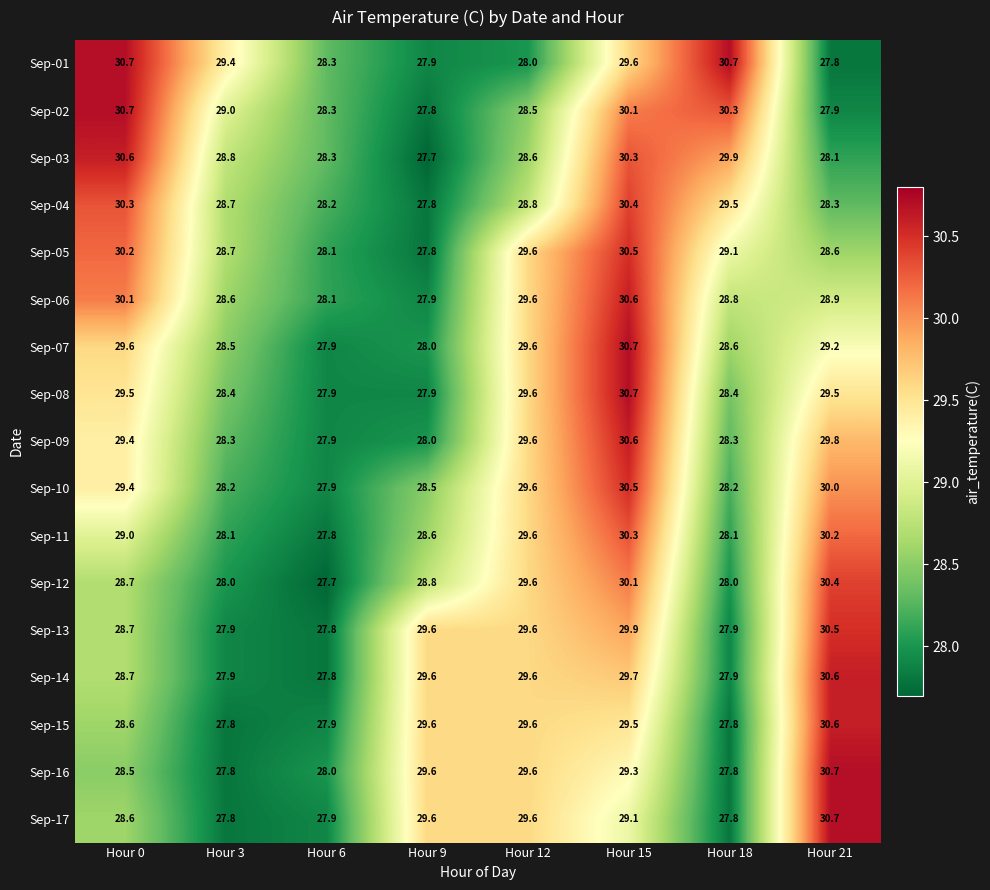

Where does the Sep-01 series first go above 29?

Hour 0